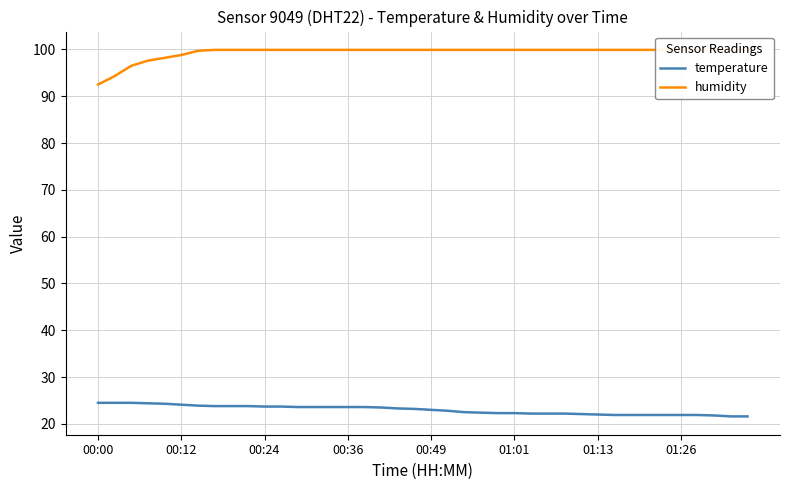

Which series has the largest range (max minus min)?

humidity